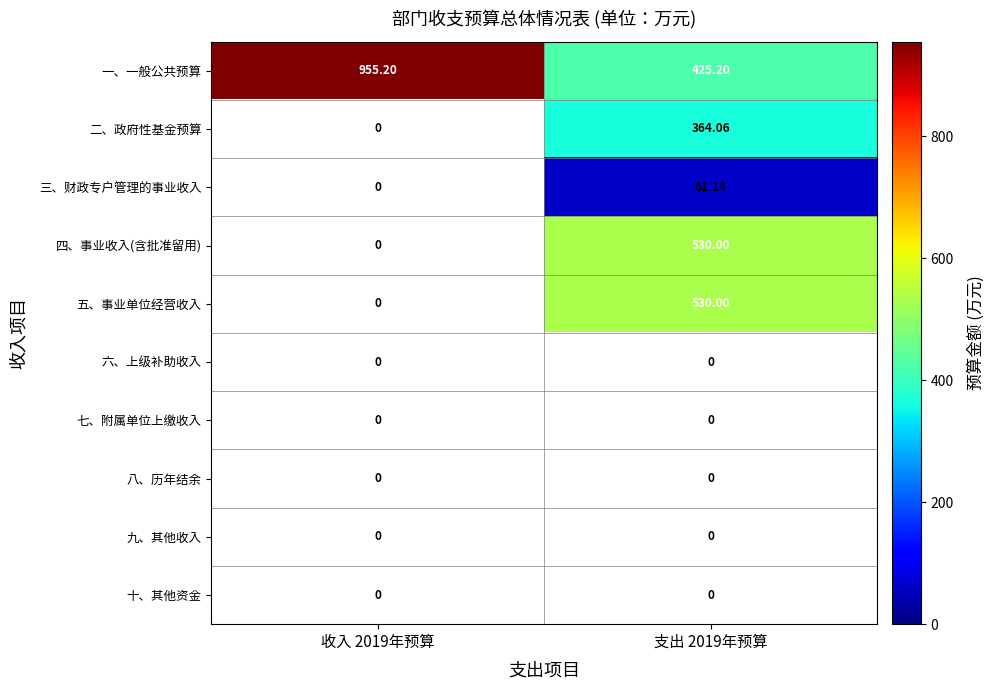

Which series has the largest total across all categories?

一、一般公共预算